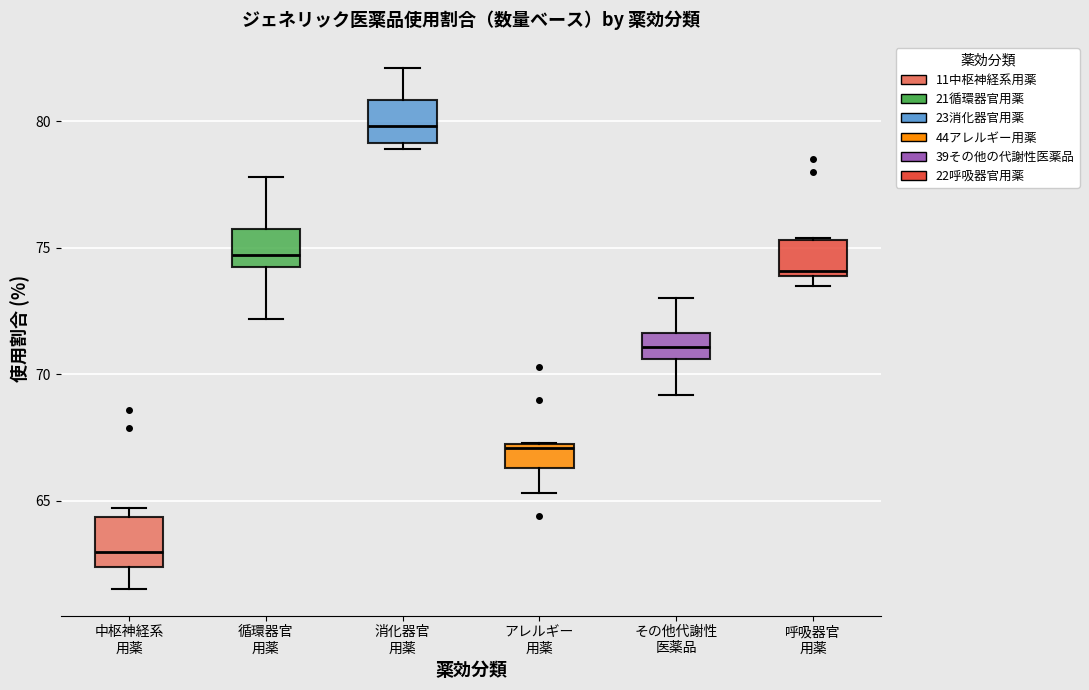

Reading left to right, read every box against the y-axis: the position of its median line, the range the box covers, and the ends of its whiskers. The values are not printed on the chart, so give them approximately, as read against the axis.

中枢神経系 用薬: median 63.0, box 62.5 to 64.5, whiskers 61.5 to 64.5 (just above the box's upper edge)
循環器官 用薬: median 74.5 (just above the box's lower edge), box 74.5 to 76.0, whiskers 72.0 to 78.0
消化器官 用薬: median 80.0, box 79.0 to 81.0, whiskers 79.0 (just below the box's lower edge) to 82.0
アレルギー 用薬: median 67.0, box 66.5 to 67.5, whiskers 65.5 to 67.5
その他代謝性 医薬品: median 71.0, box 70.5 to 71.5, whiskers 69.0 to 73.0
呼吸器官 用薬: median 74.0 (just above the box's lower edge), box 74.0 to 75.5, whiskers 73.5 to 75.5